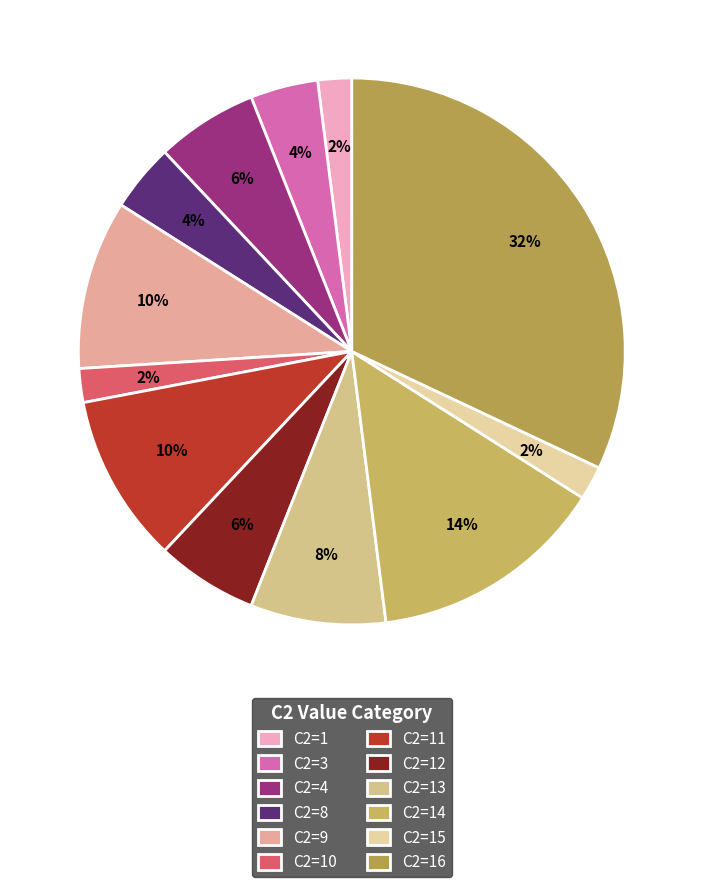

Which has a higher value, C2=14 or C2=11?

C2=14